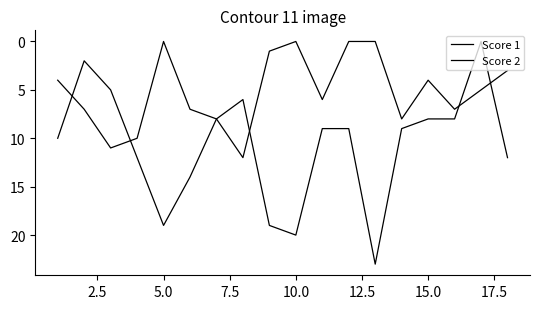

Which series has the largest total across all categories?

Score 1